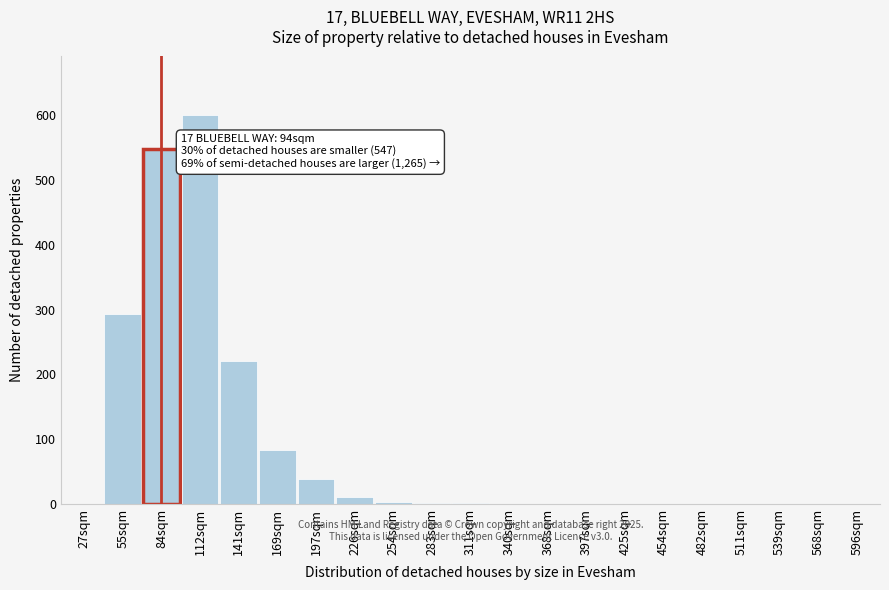

What is the sum of the values at 55sqm and 197sqm?

332